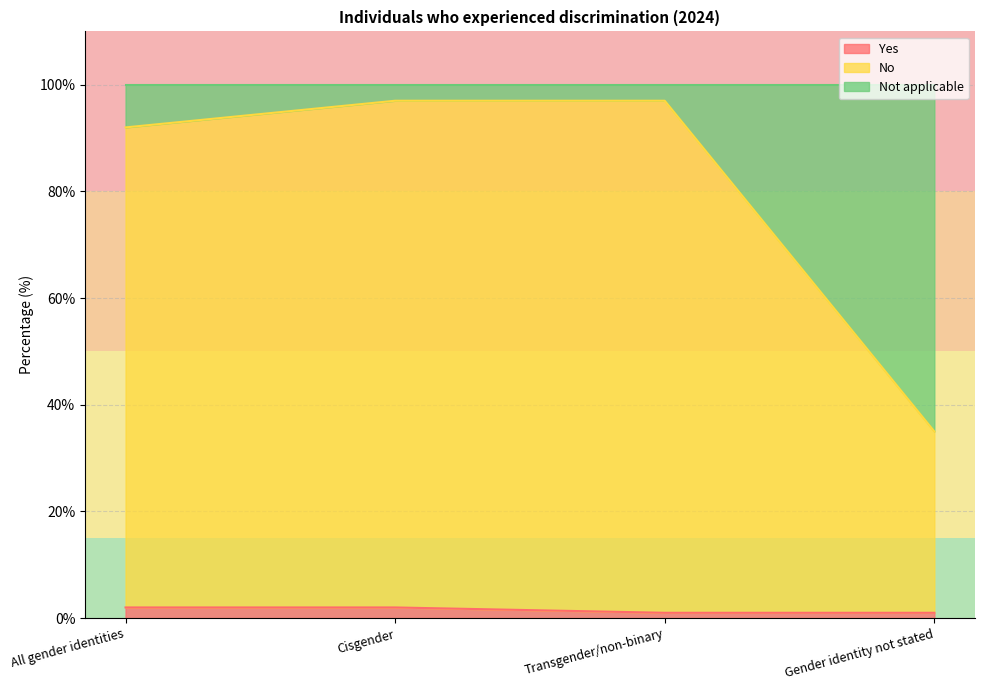

What are all the series names shown in the legend?

Yes, No, Not applicable